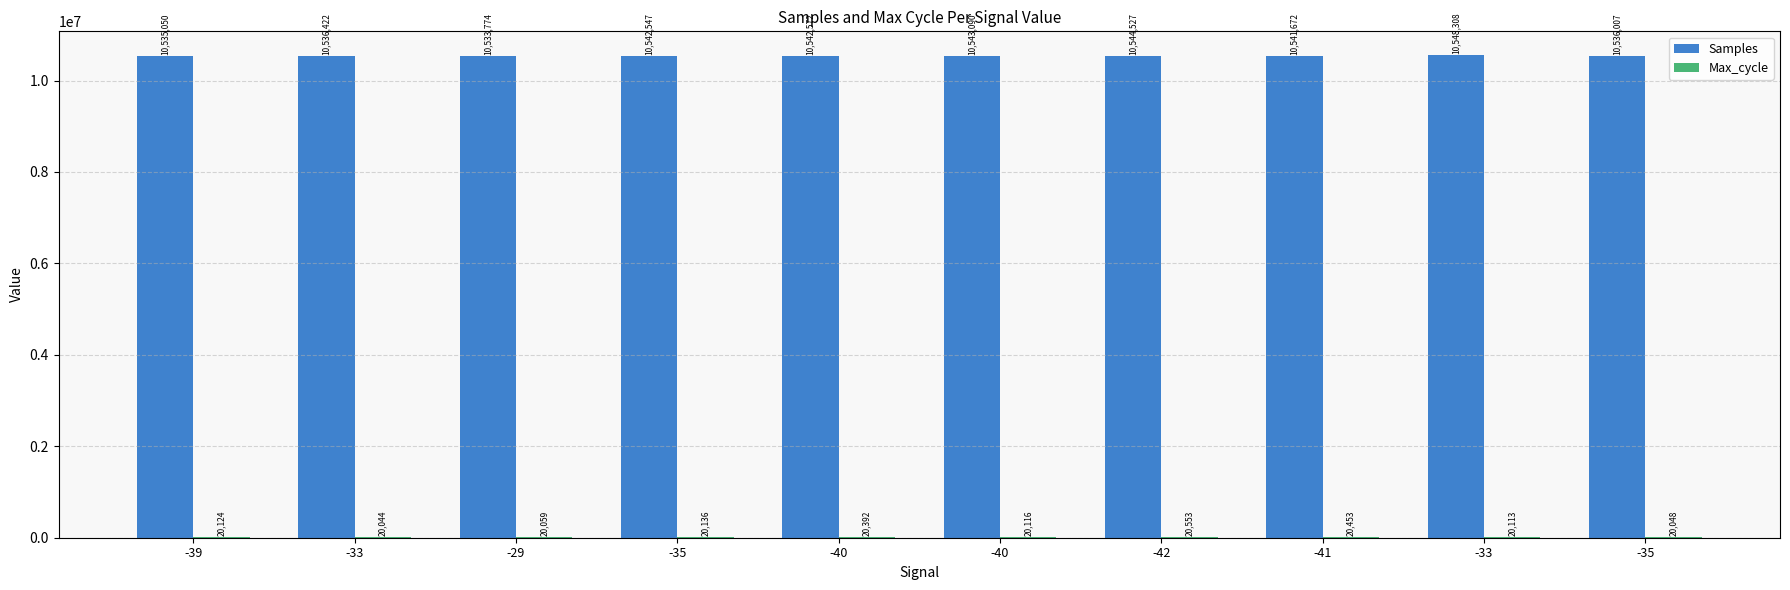

True or false: Samples has a value of 10544527 at -42.

True